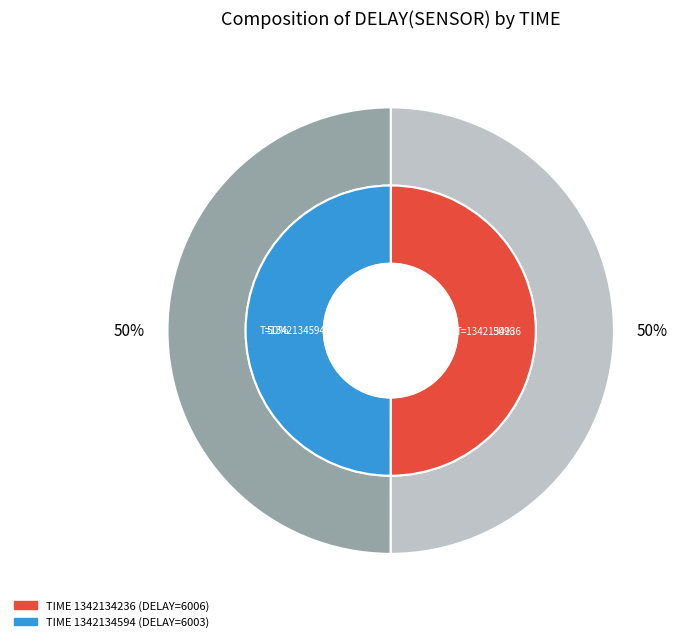

What is the largest slice in the pie chart?

1342134236